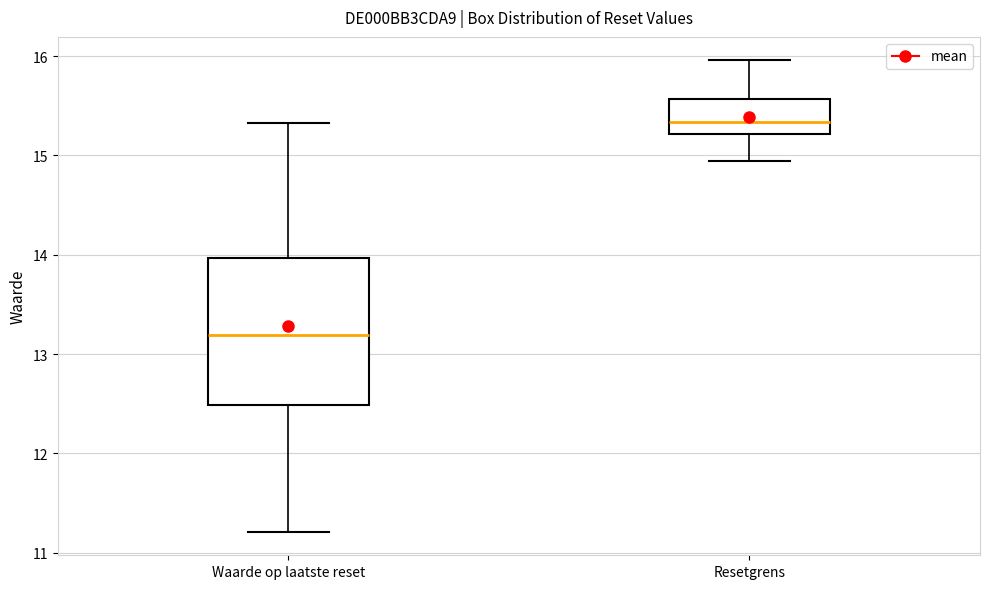

Reading left to right, transcribe this box plot: for each box, give where its median line is, the range the box spans, and where its two whiskers end, as read against the y-axis. The values are not printed on the chart, so give them approximately, as read against the axis.

Waarde op laatste reset: median 13.2, box 12.5 to 14.0, whiskers 11.2 to 15.3
Resetgrens: median 15.3, box 15.2 to 15.6, whiskers 14.9 to 16.0